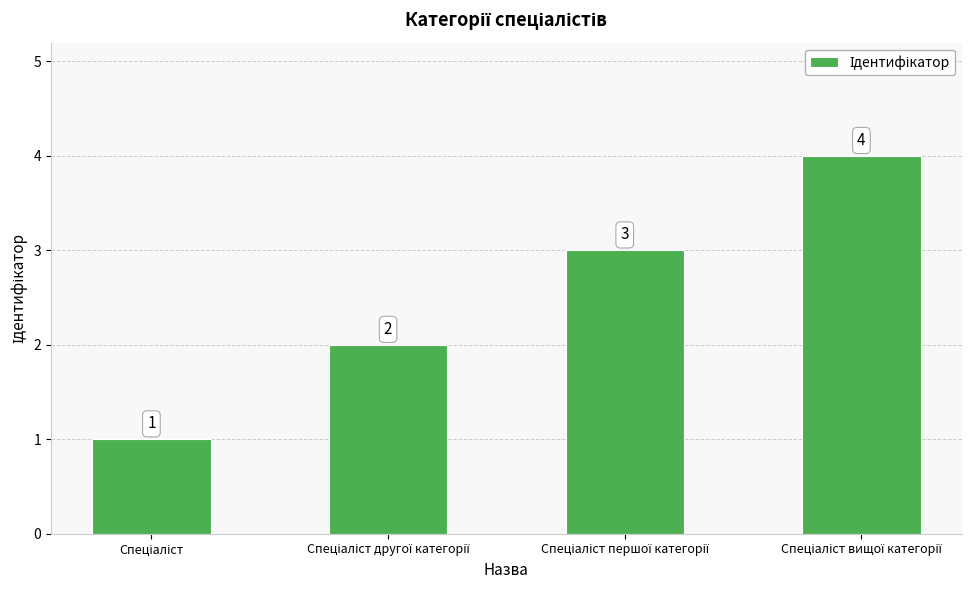

What is the difference between the maximum and minimum values?

3